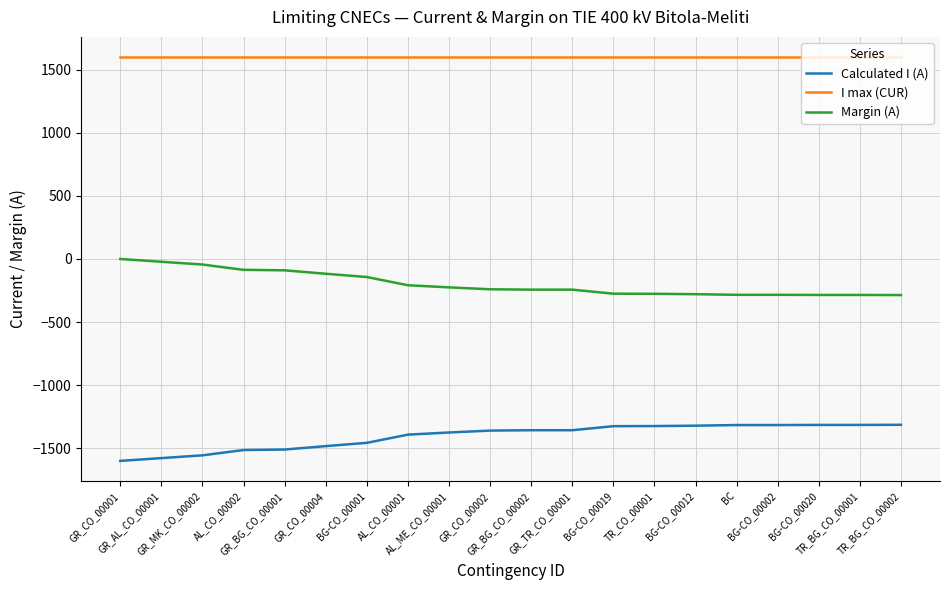

Which series has the largest total across all categories?

I max (CUR)